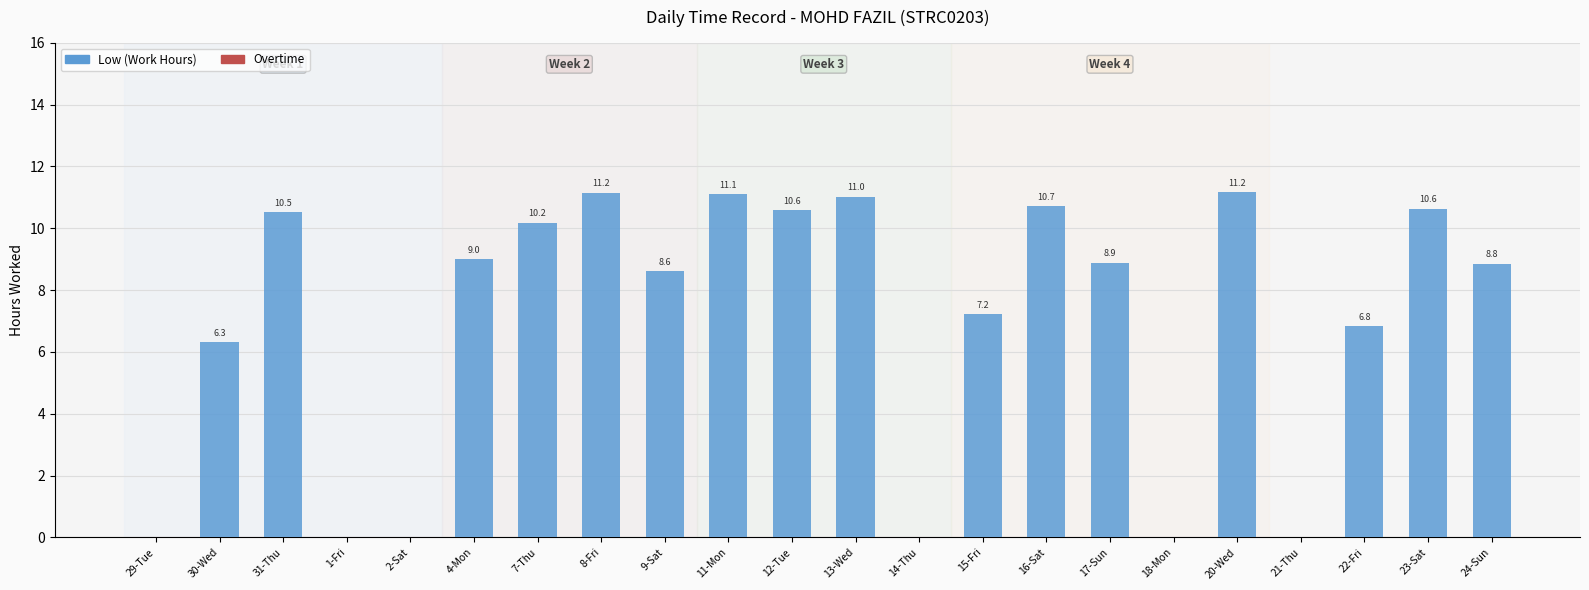

What is the greatest value displayed?

11.2